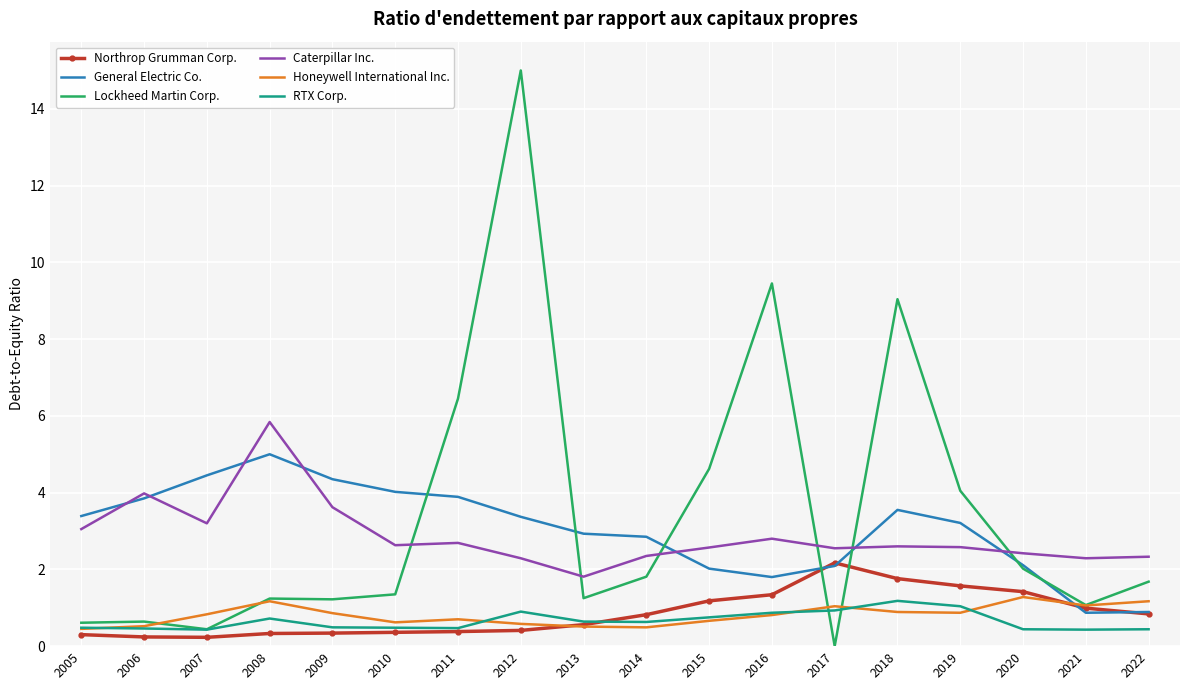

What is the sum of the Northrop Grumman Corp. values at 2018 and 2005?

2.1